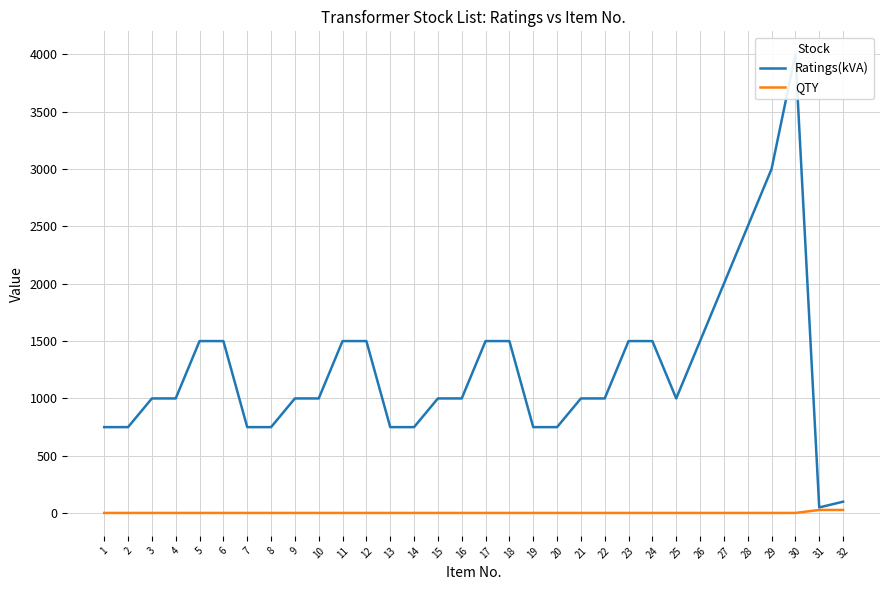

How many lines are shown in the chart?

2